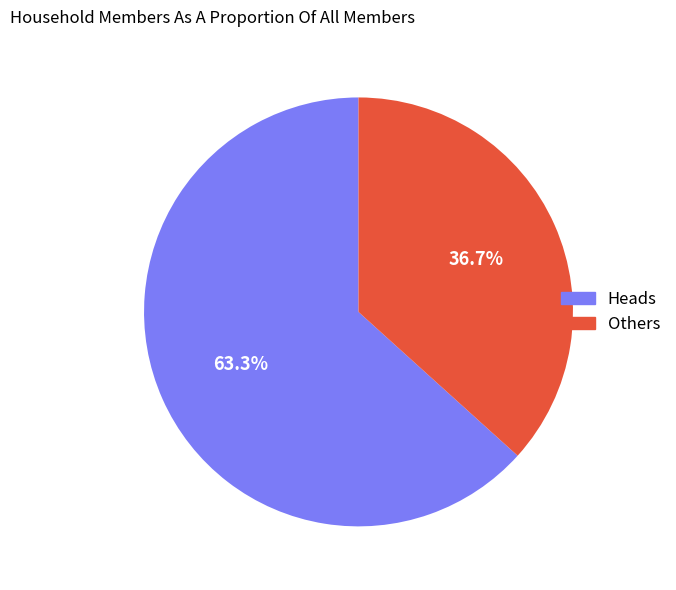

Is there any slice that represents more than half of the pie?

Yes